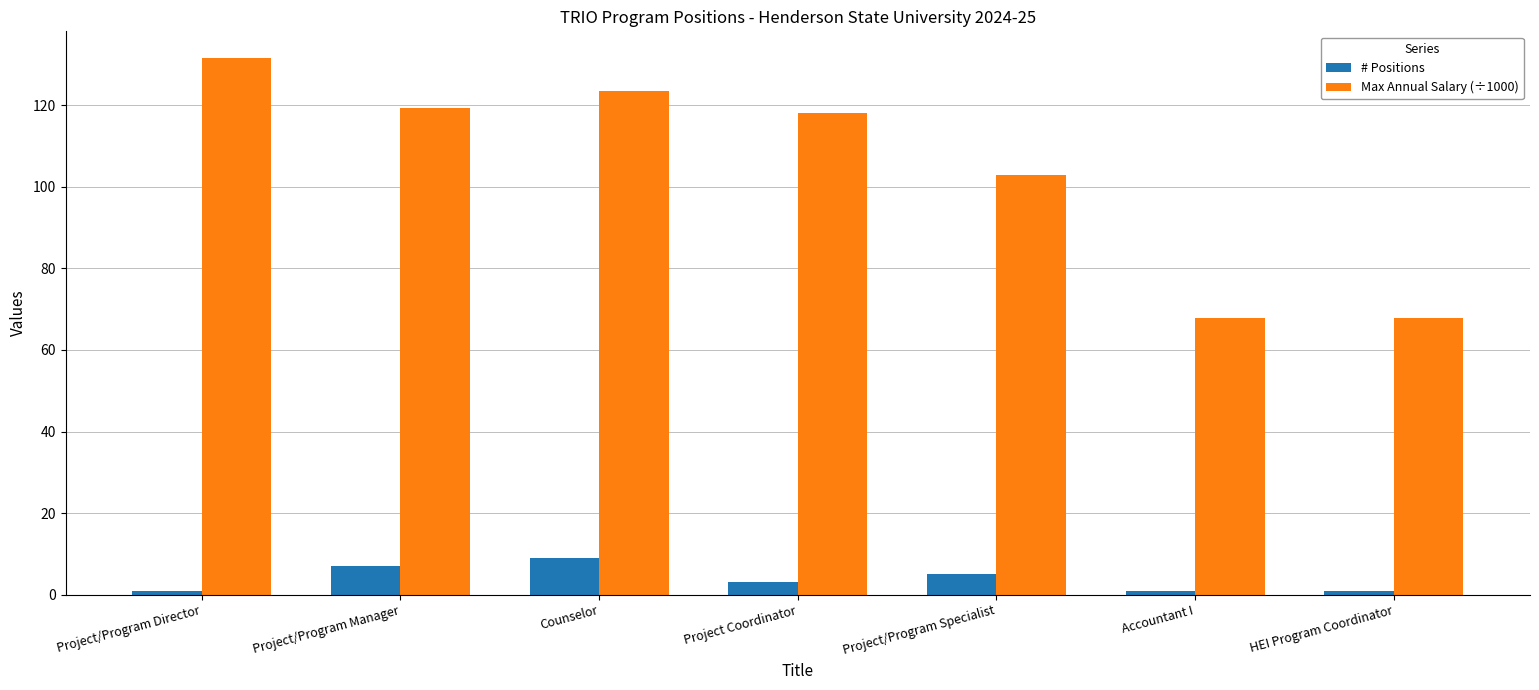

How many series are shown in this chart?

2